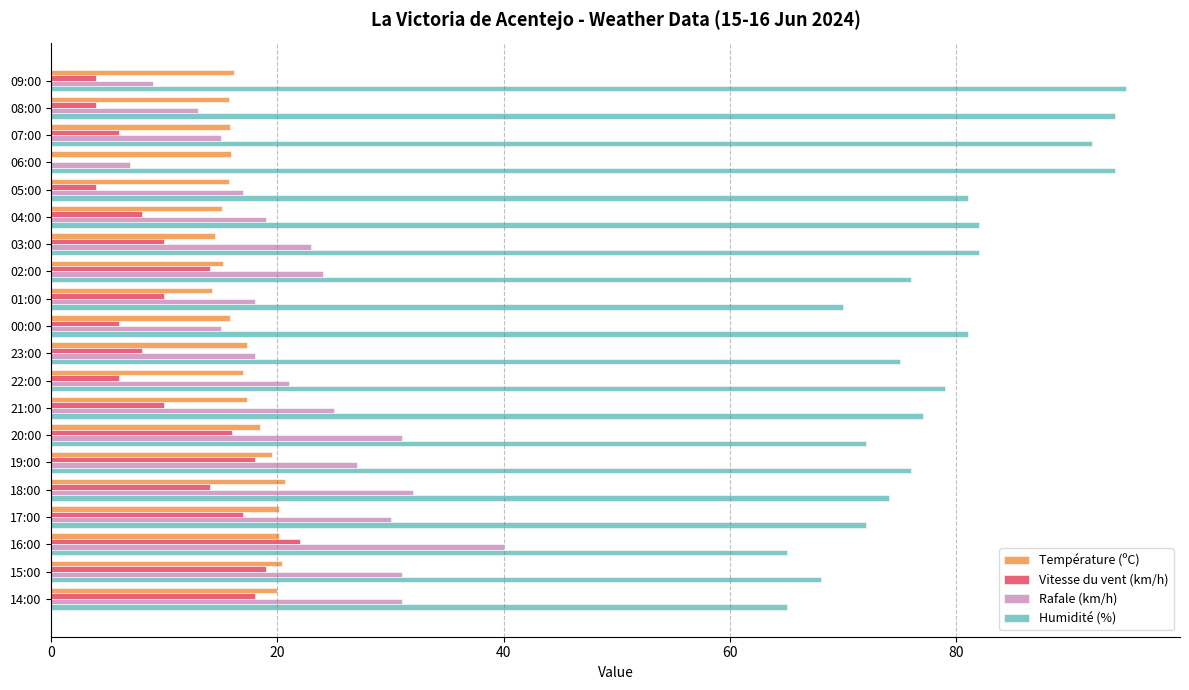

What is the total value across all series at 08:00?

126.7